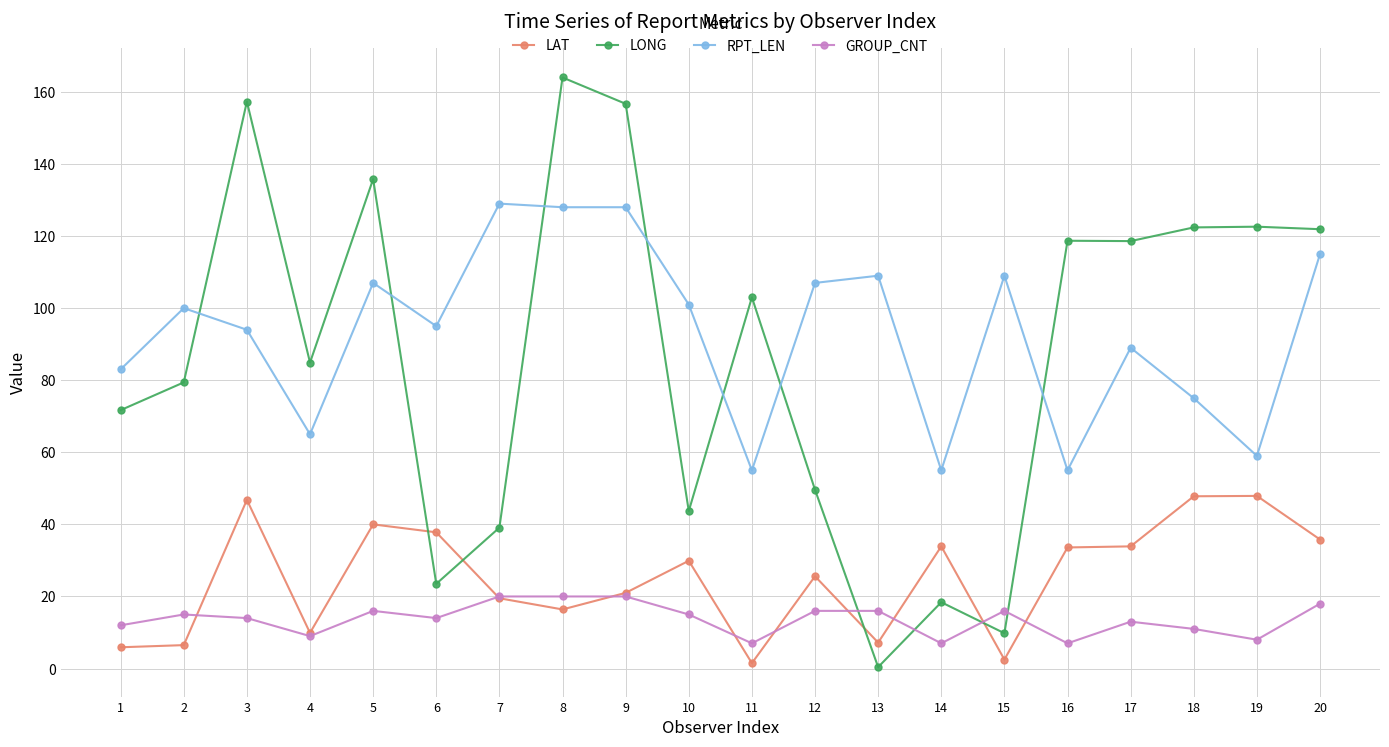

Read the RPT_LEN value at 14.

55.0